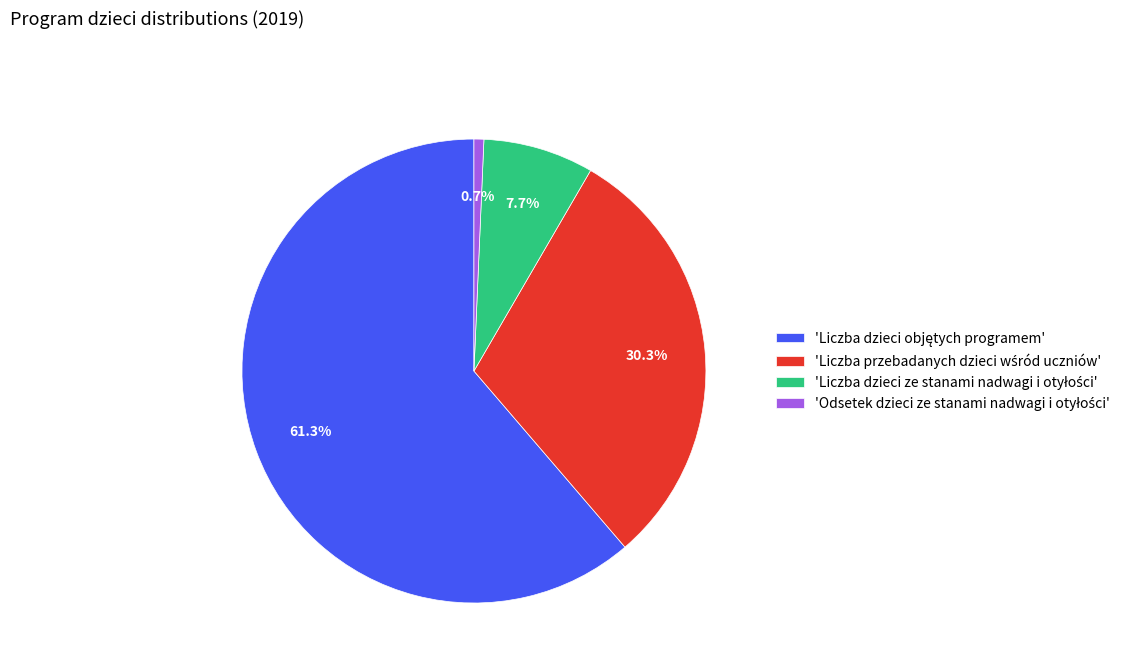

Does any single category account for the majority?

Yes